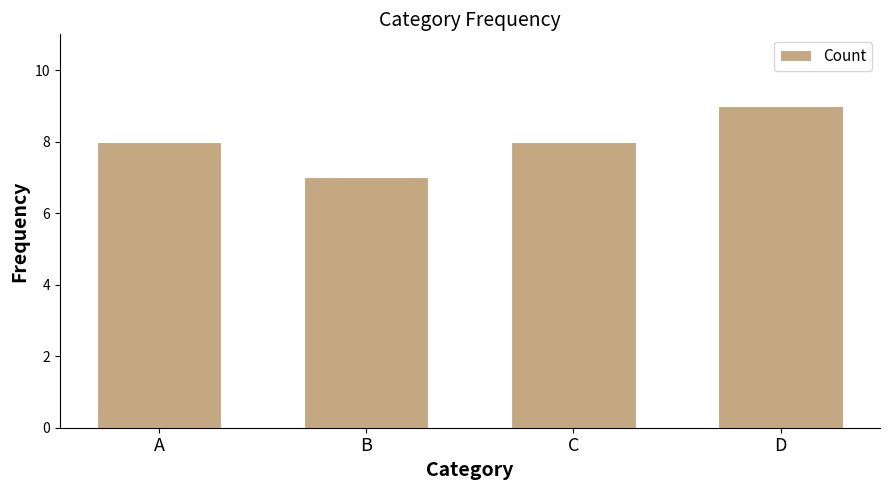

Between D and A, which is larger?

D